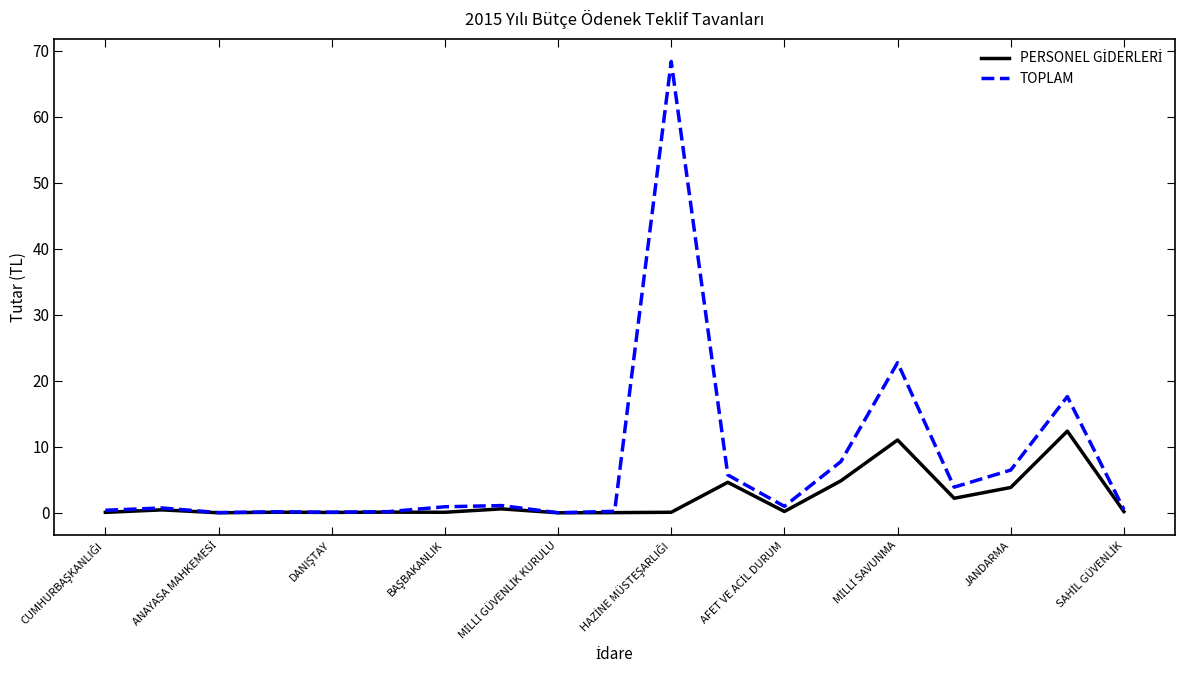

Does the chart display data point markers on the line(s)?

No